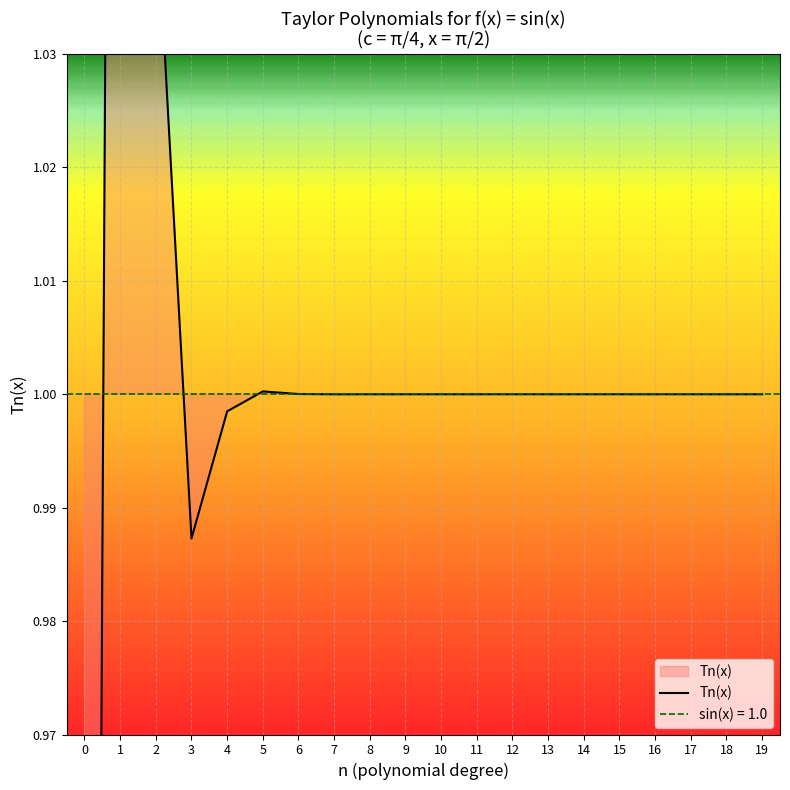

How many lines are shown in the chart?

1